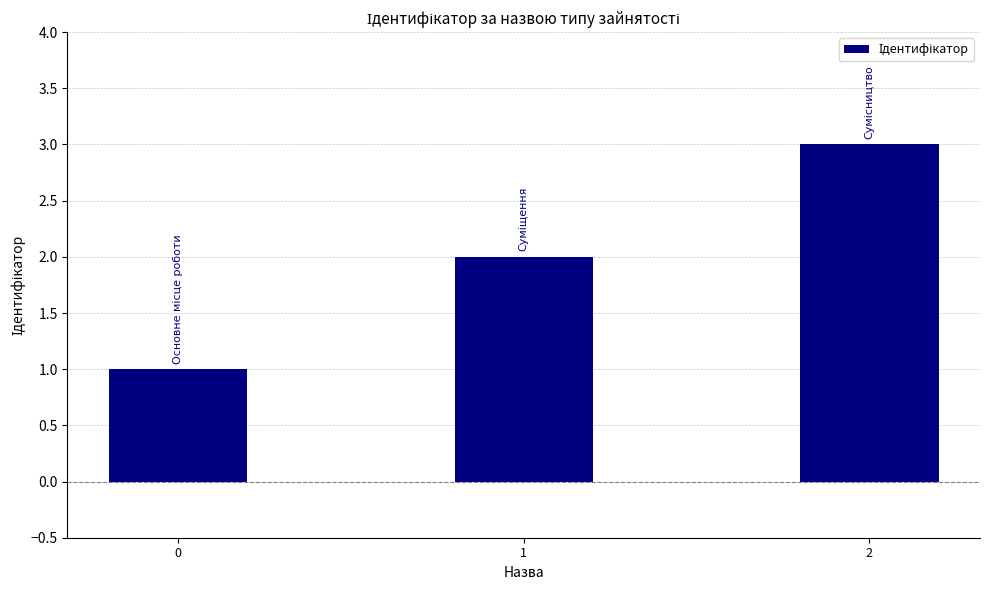

Reading left to right, transcribe all the data shown in this chart.

1	2	3